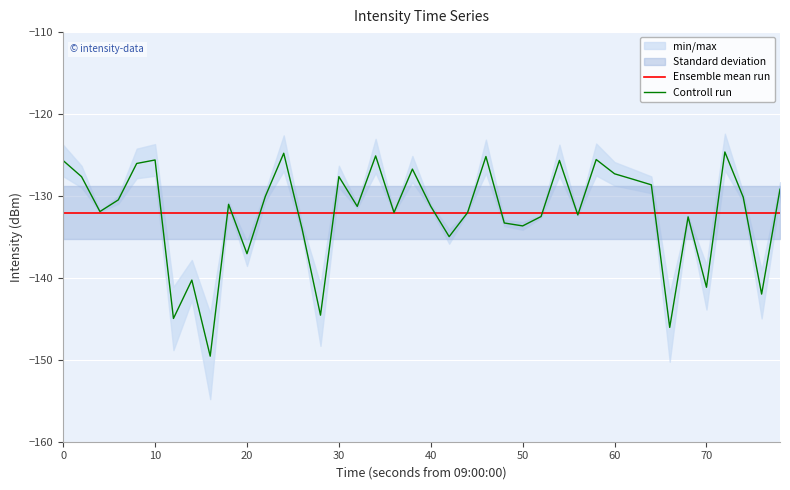

Is it true that Controll run equals -74.3 at 30?

False